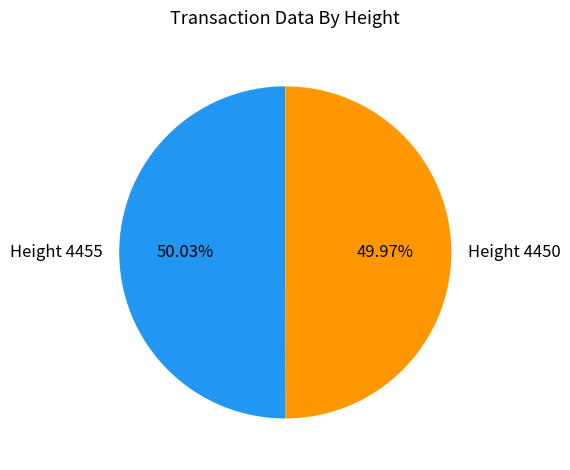

What percentage is the Height 4450 slice, to the nearest percent?

50%